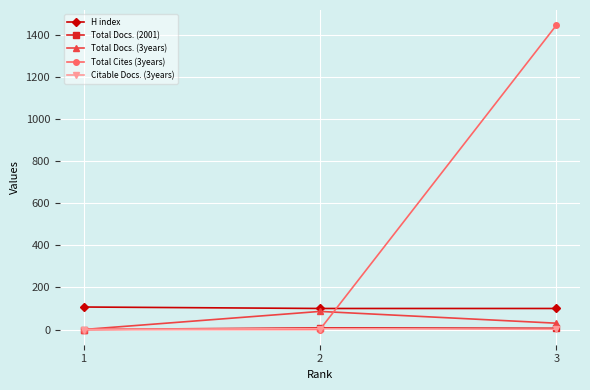

At which category is the sum across all series the highest?

3